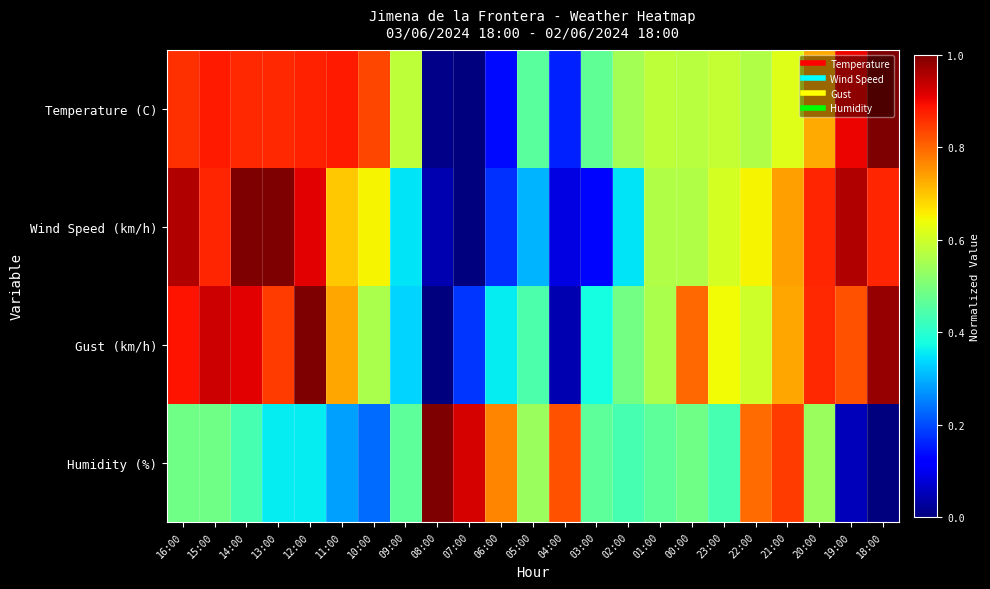

At which category does the chart reach its minimum across all series?

07:00